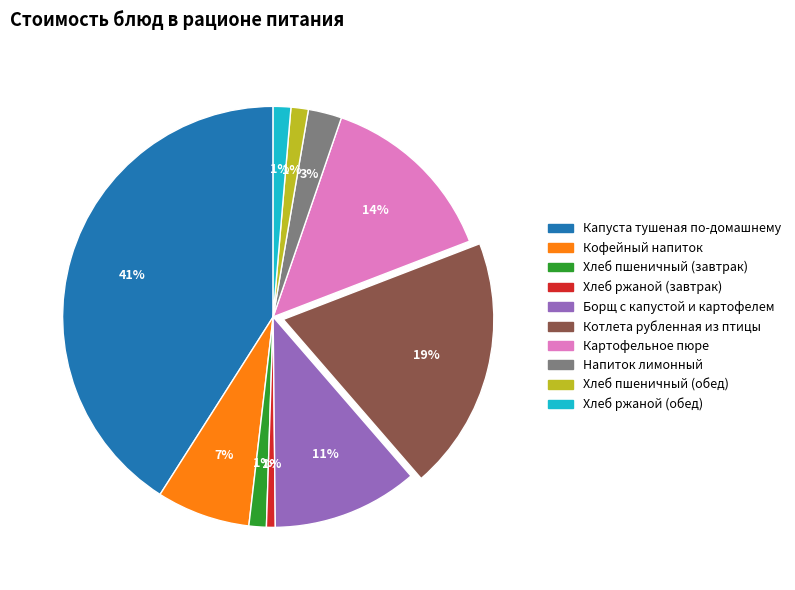

To the nearest percent, what is the difference between the Хлеб ржаной (обед) and Картофельное пюре slice percentages?

13%